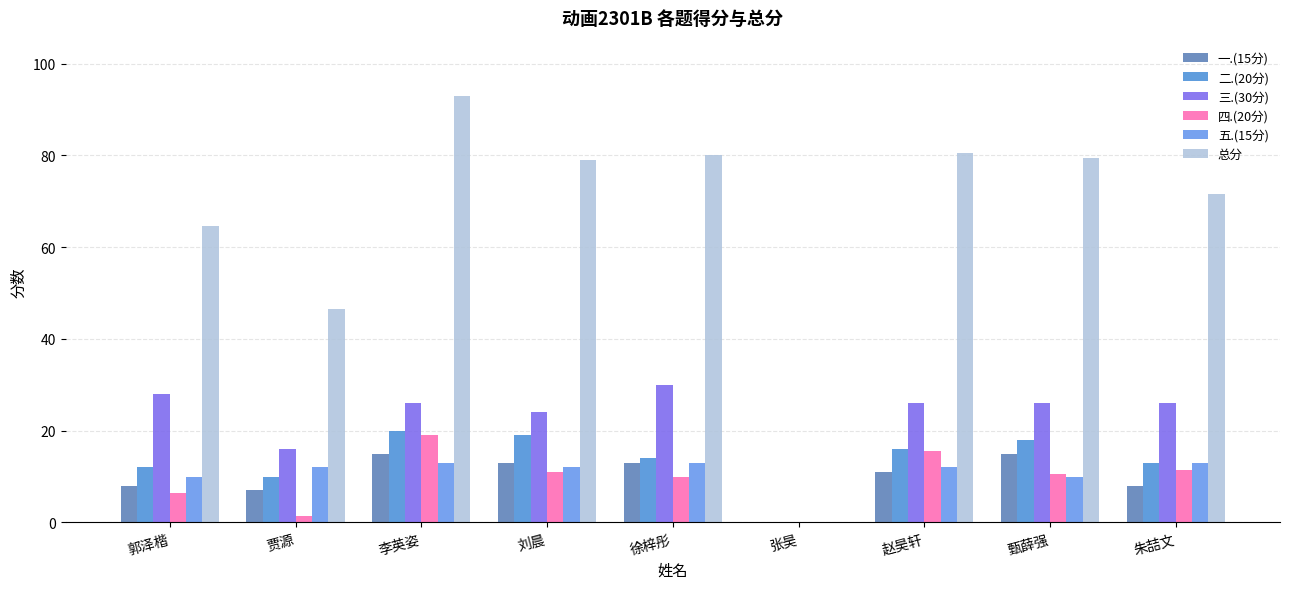

How many values in 二.(20分) are above zero?

8